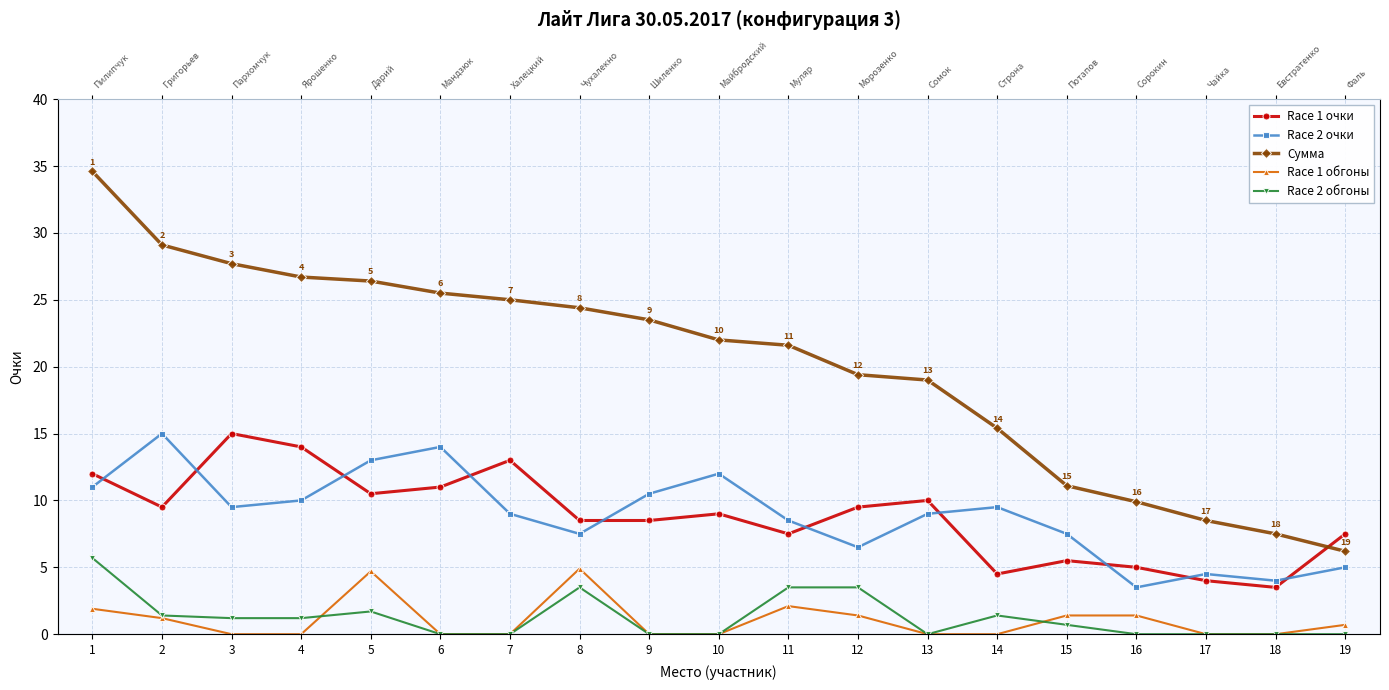

The Сумма series shows 8.5 at 17. True or false?

True